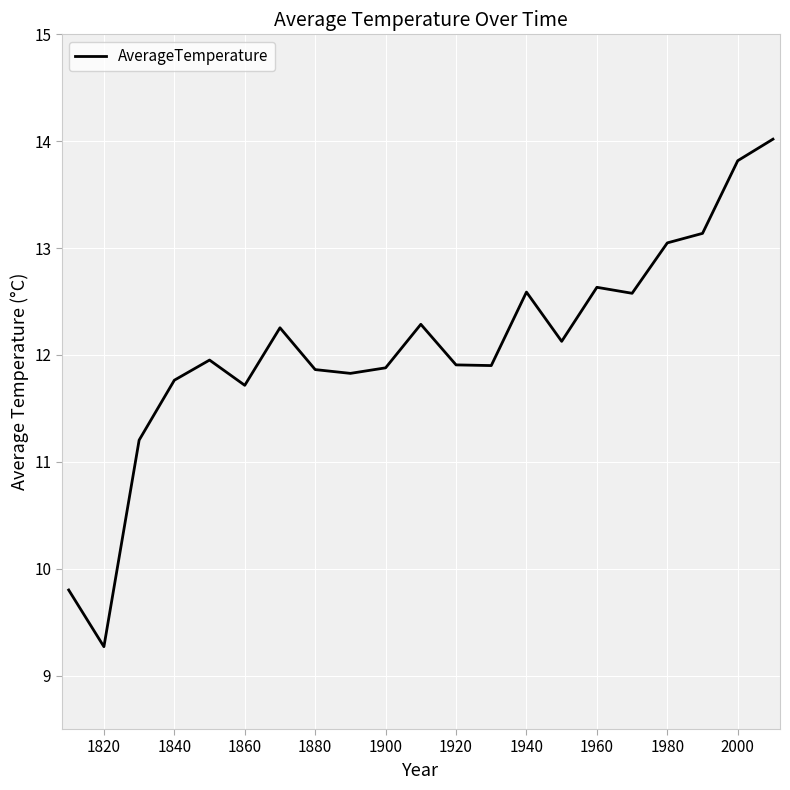

What is the difference between the maximum and second lowest values?

4.2